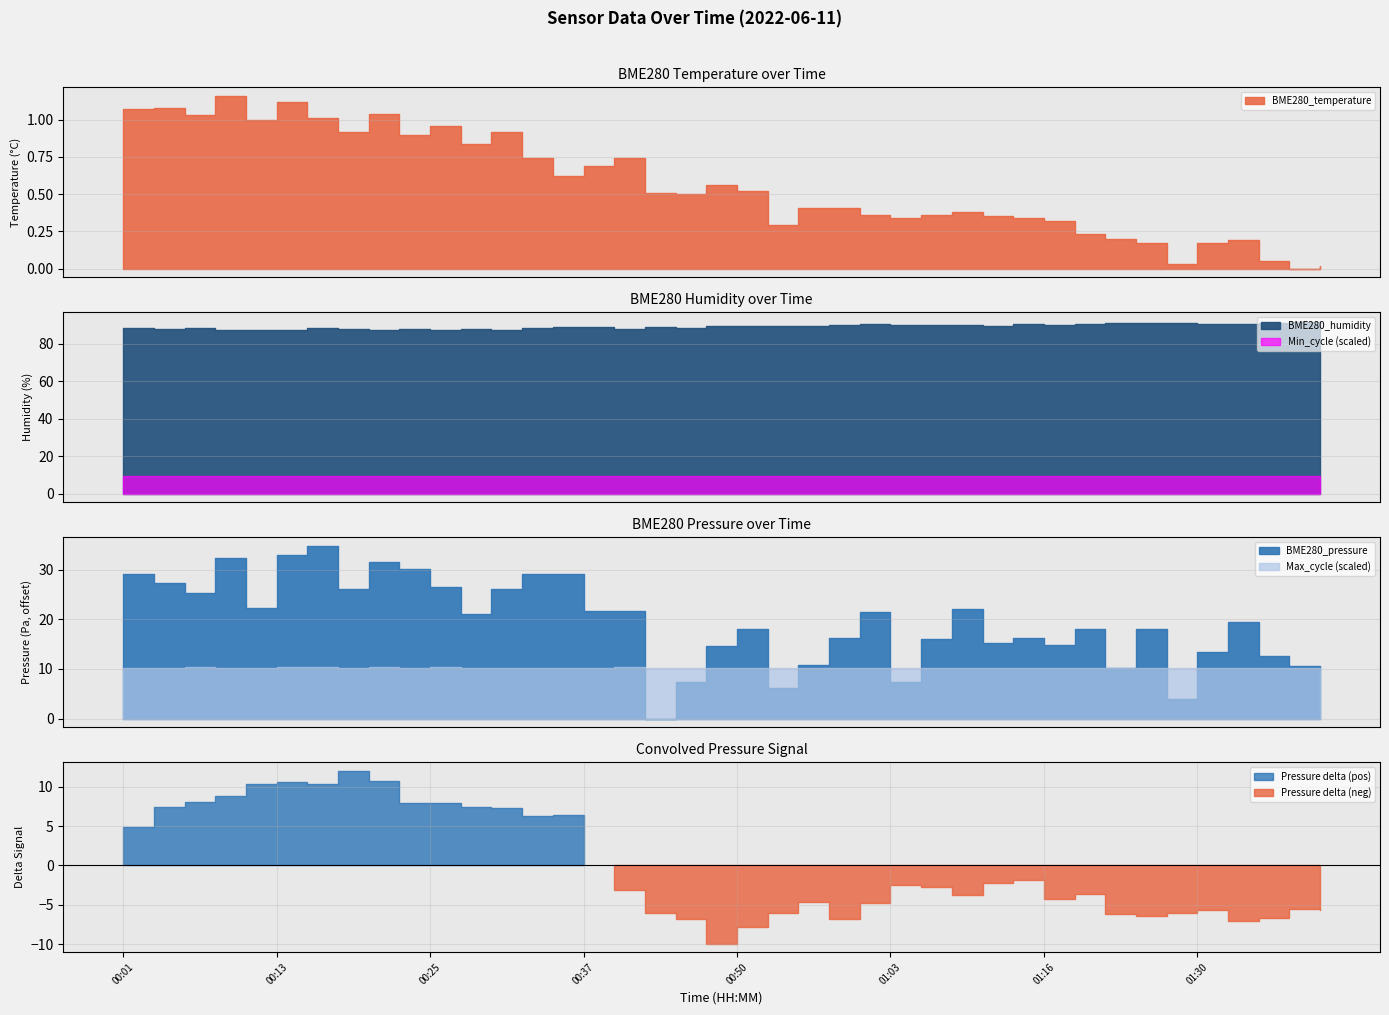

What position from the left is 01:19?

32